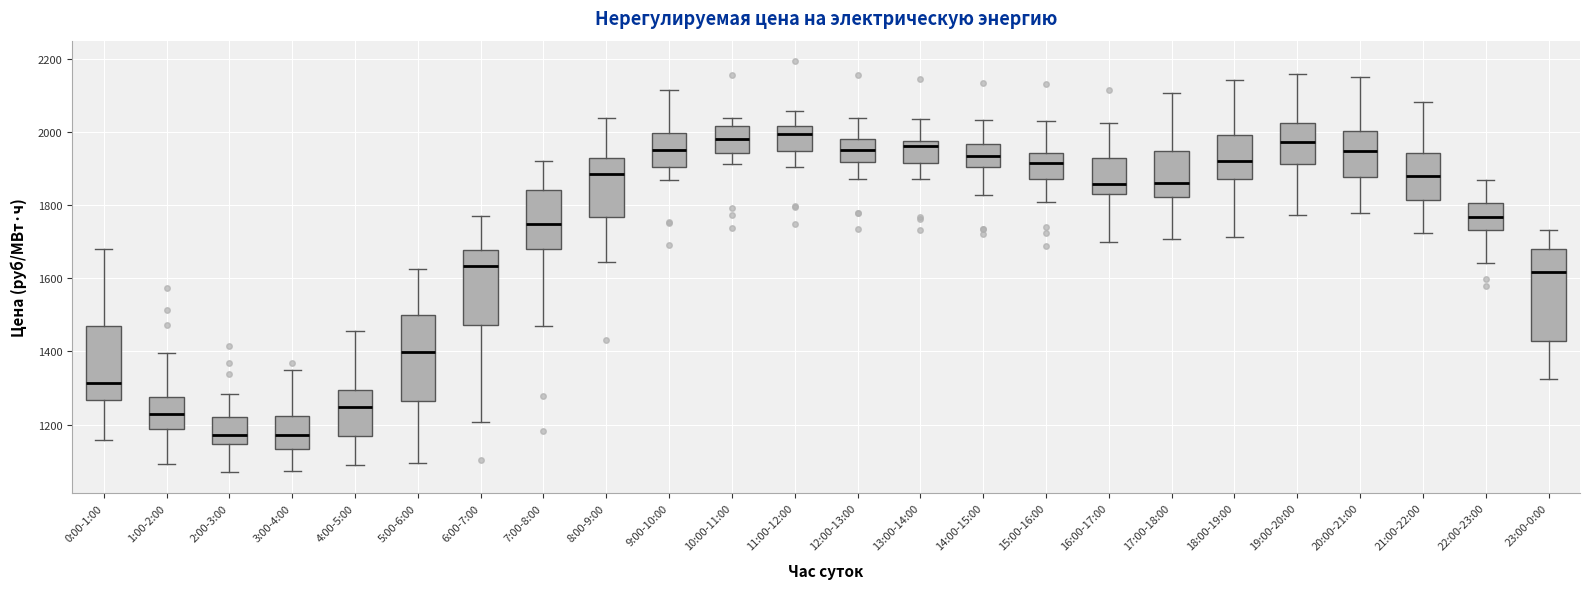

Where is the upper edge of the box for 11:00-12:00 on the y-axis? The values are not printed on the chart, so give them approximately, as read against the axis.

2020